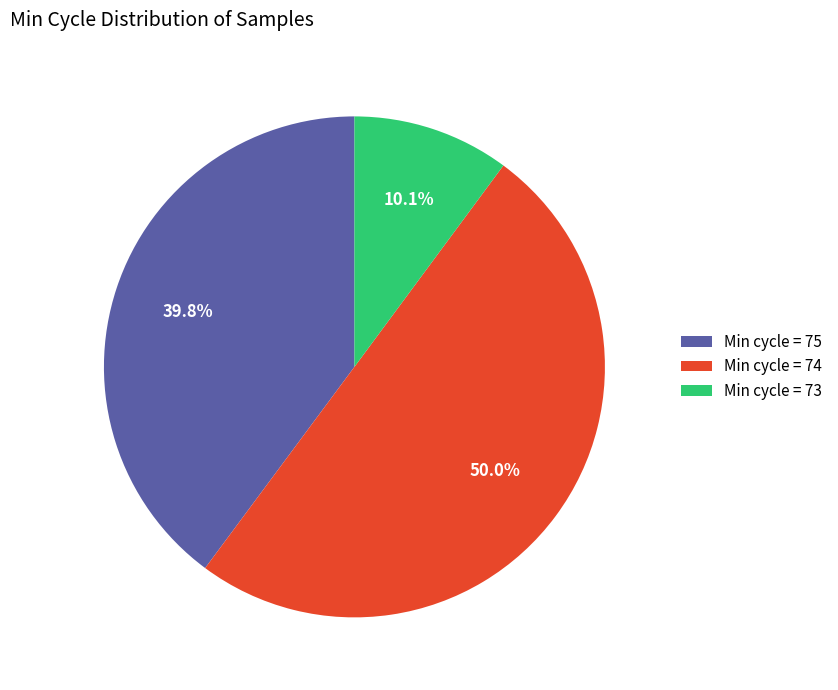

Which category has the smallest portion of the pie?

Min cycle = 73